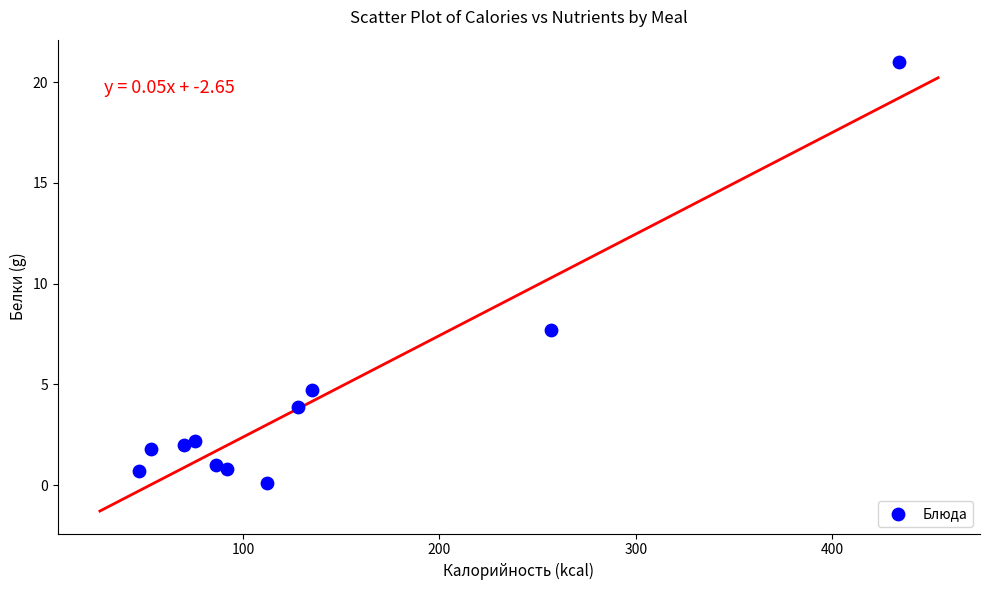

What is the average Y value?

4.2